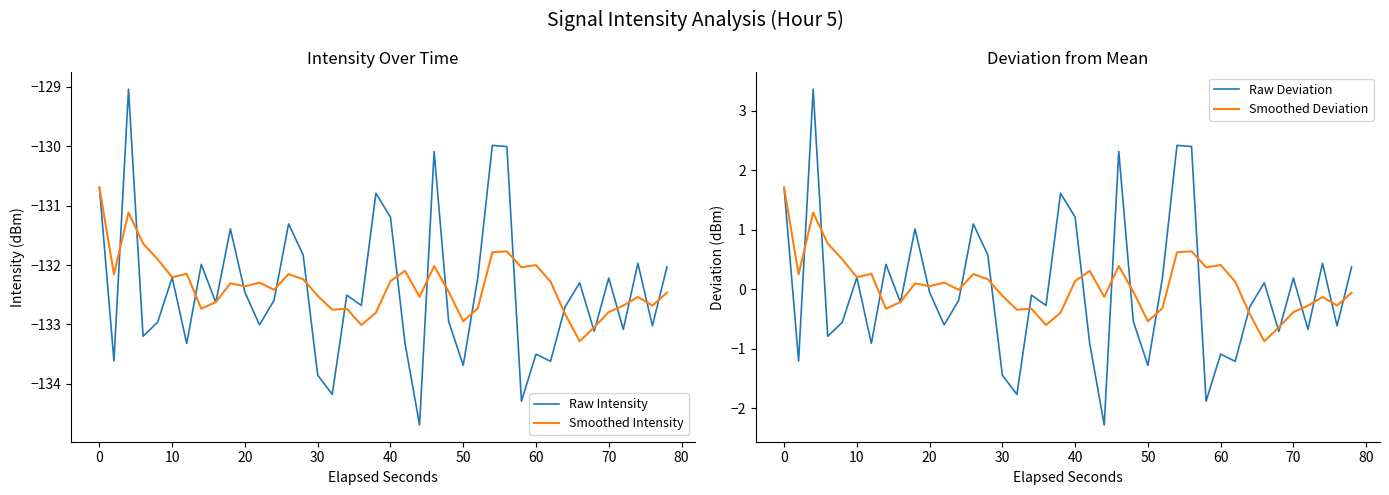

The Raw Deviation series shows 1.7 at 0. True or false?

True